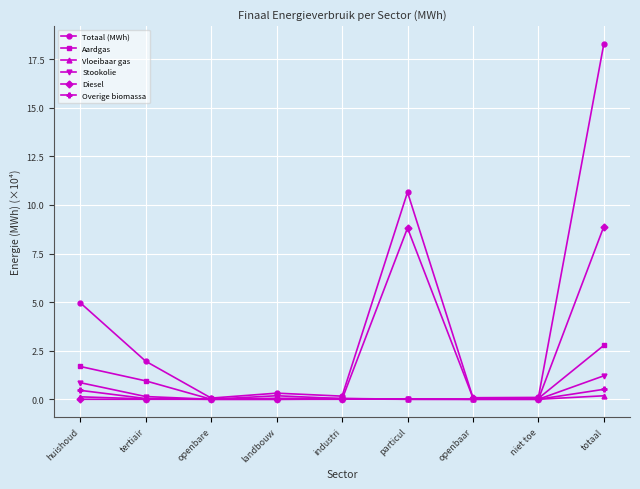

What is the maximum value shown in the chart?

18.3